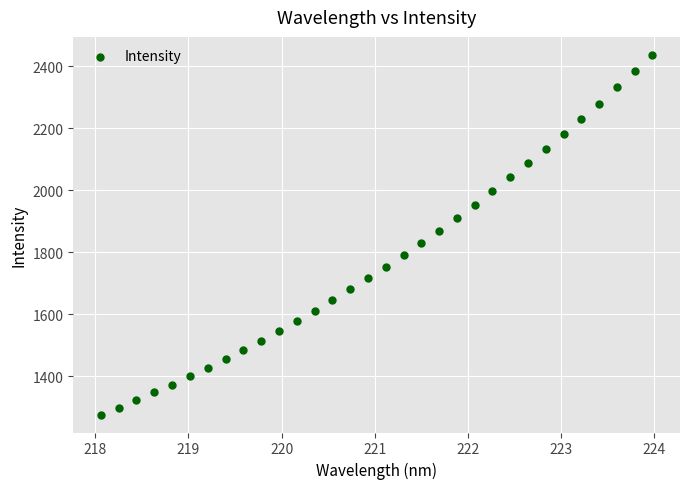

What is the range of X values (max minus min)?

5.9